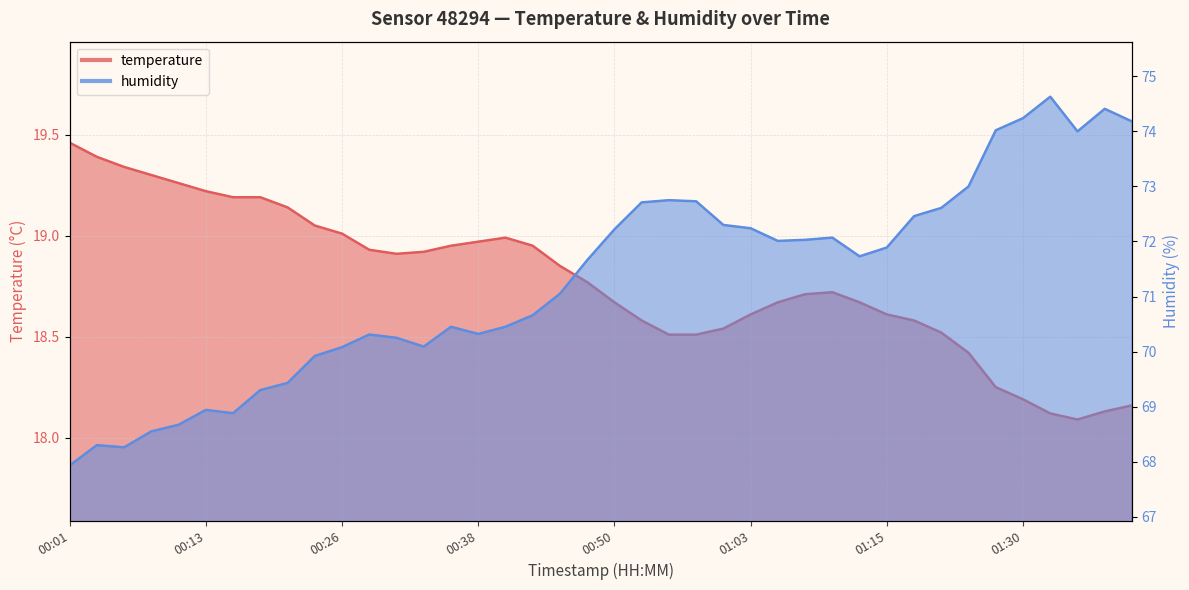

The humidity series shows 72.5 at 01:18. True or false?

True